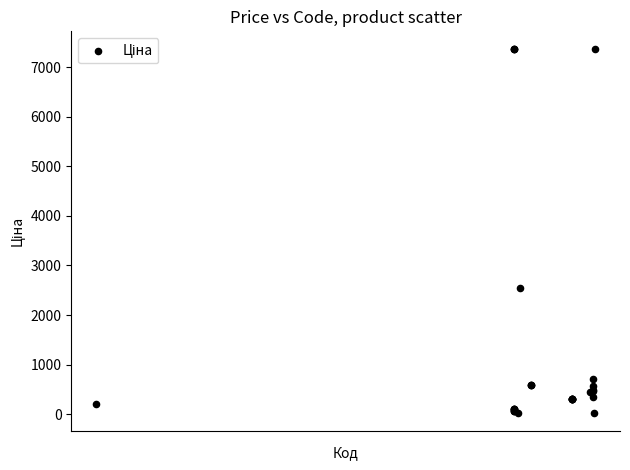

What Y value in the scatter plot is closest to 3695?

2545.8